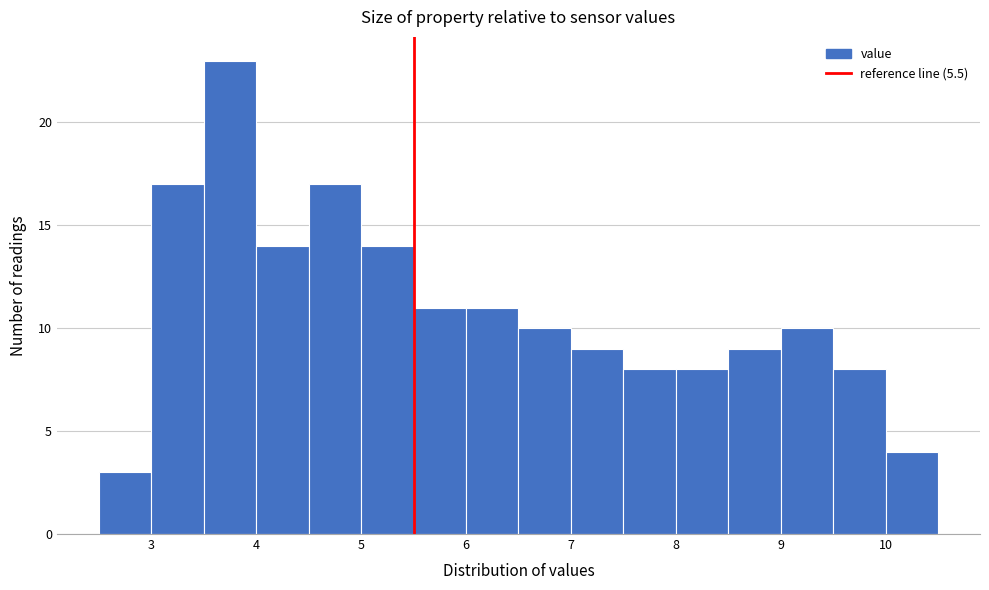

Reading left to right, transcribe this chart: for each bar, give the range it covers on the x-axis and its height. The values are not printed on the chart, so give them approximately, as read against the axis.

2.5 to 3.0: 3
3.0 to 3.5: 17
3.5 to 4.0: 23
4.0 to 4.5: 14
4.5 to 5.0: 17
5.0 to 5.5: 14
5.5 to 6.0: 11
6.0 to 6.5: 11
6.5 to 7.0: 10
7.0 to 7.5: 9
7.5 to 8.0: 8
8.0 to 8.5: 8
8.5 to 9.0: 9
9.0 to 9.5: 10
9.5 to 10.0: 8
10.0 to 10.5: 4